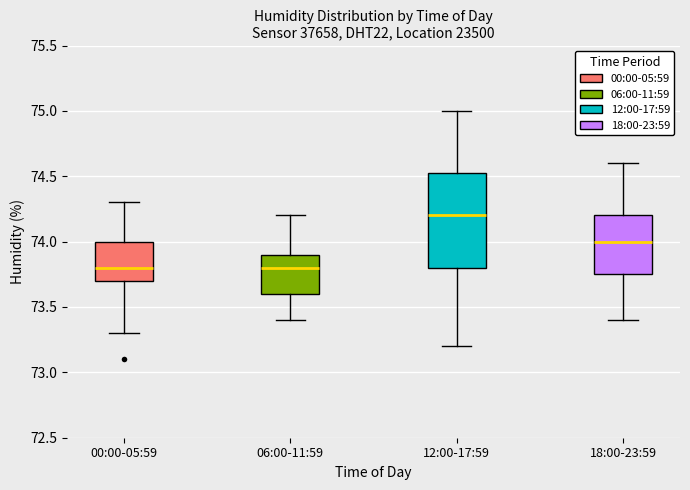

Reading left to right, read every box against the y-axis: the position of its median line, the range the box covers, and the ends of its whiskers. The values are not printed on the chart, so give them approximately, as read against the axis.

00:00-05:59: median 73.80, box 73.70 to 74.00, whiskers 73.30 to 74.30
06:00-11:59: median 73.80, box 73.60 to 73.90, whiskers 73.40 to 74.20
12:00-17:59: median 74.20, box 73.80 to 74.55, whiskers 73.20 to 75.00
18:00-23:59: median 74.00, box 73.75 to 74.20, whiskers 73.40 to 74.60